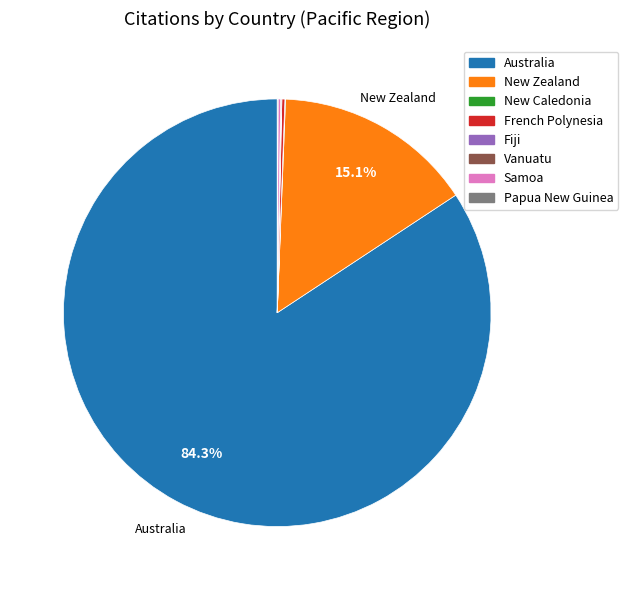

Is it true that Australia is 84% of the pie?

True